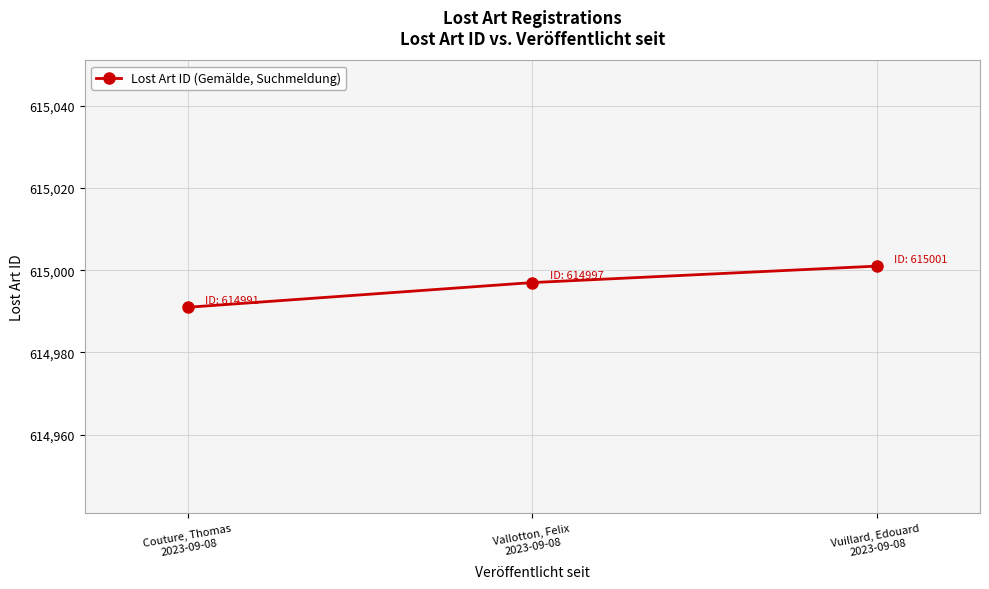

What is the change in value from Couture, Thomas
2023-09-08 to Vallotton, Felix
2023-09-08?

+6